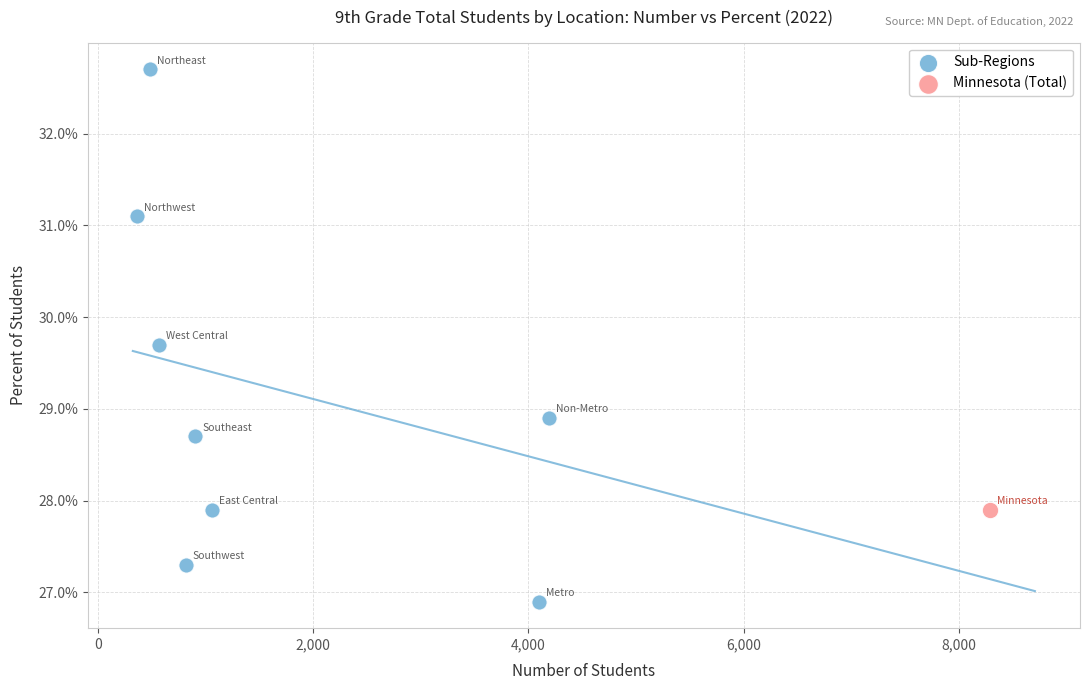

What are all the series names shown in the legend?

Sub-Regions, Minnesota (Total)